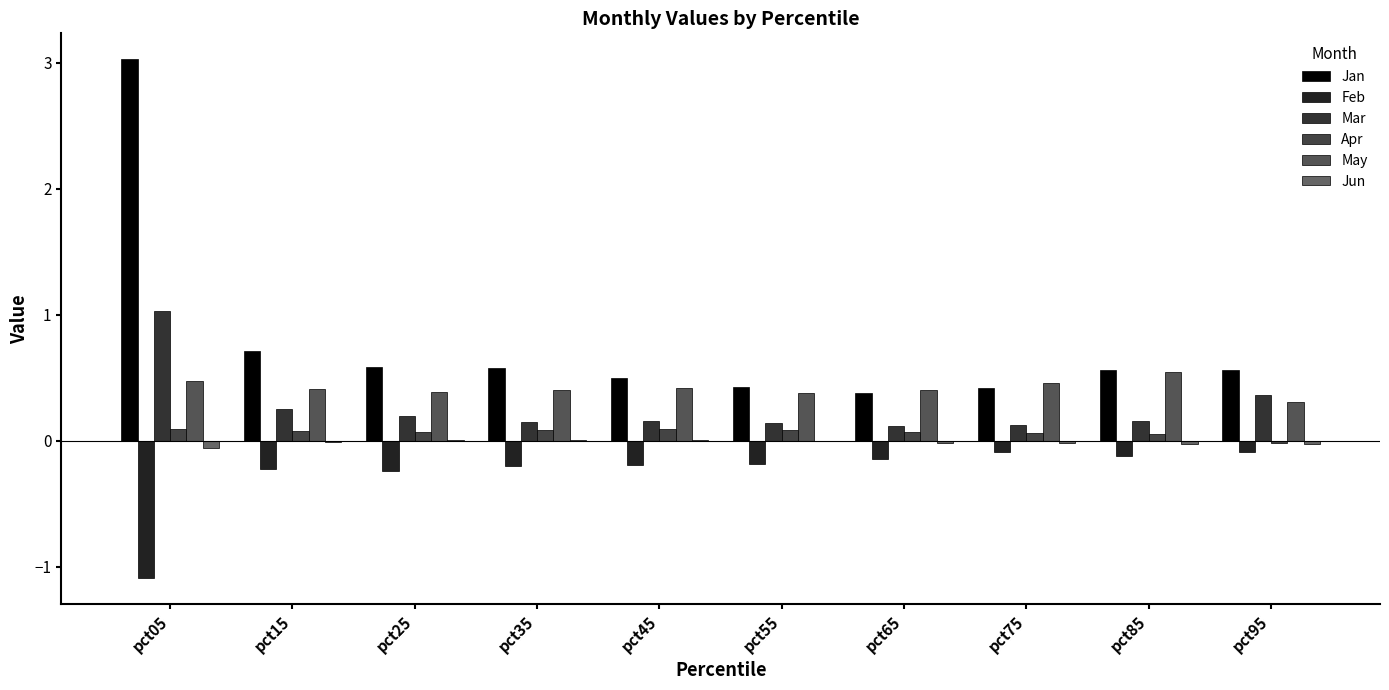

At which label does May reach its minimum?

pct95